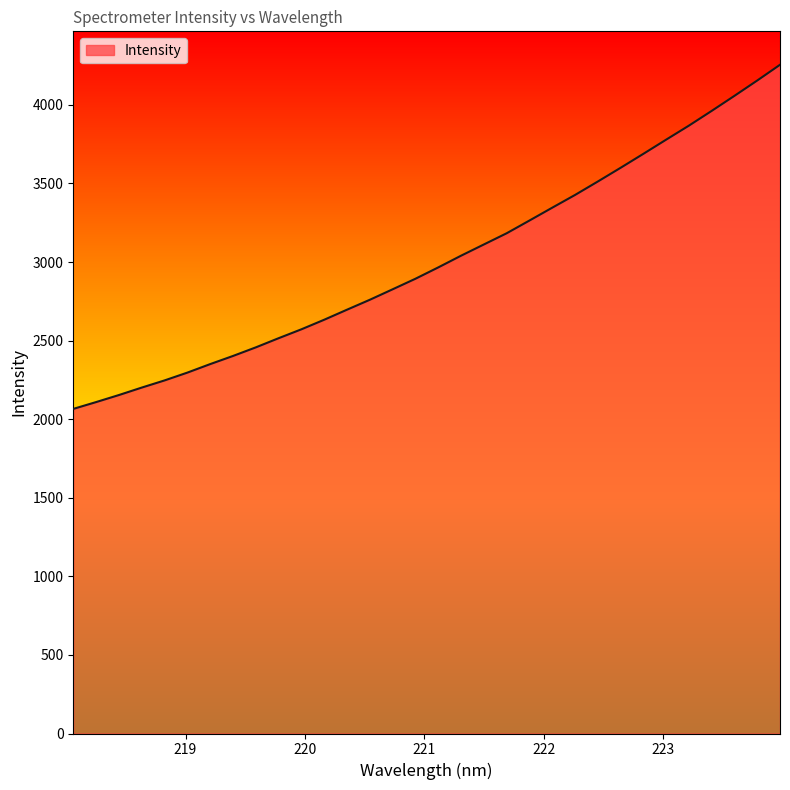

What is the smallest value displayed?

2065.5